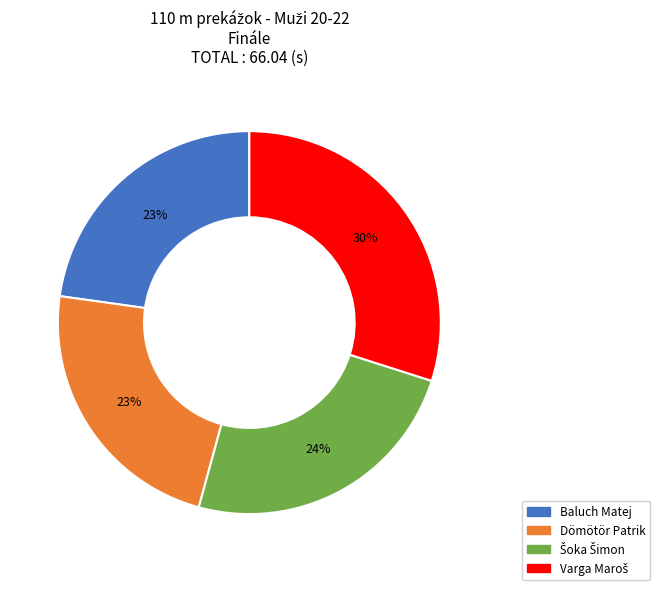

Approximately how many times larger is the value at Dömötör Patrik compared to Baluch Matej?

1.0